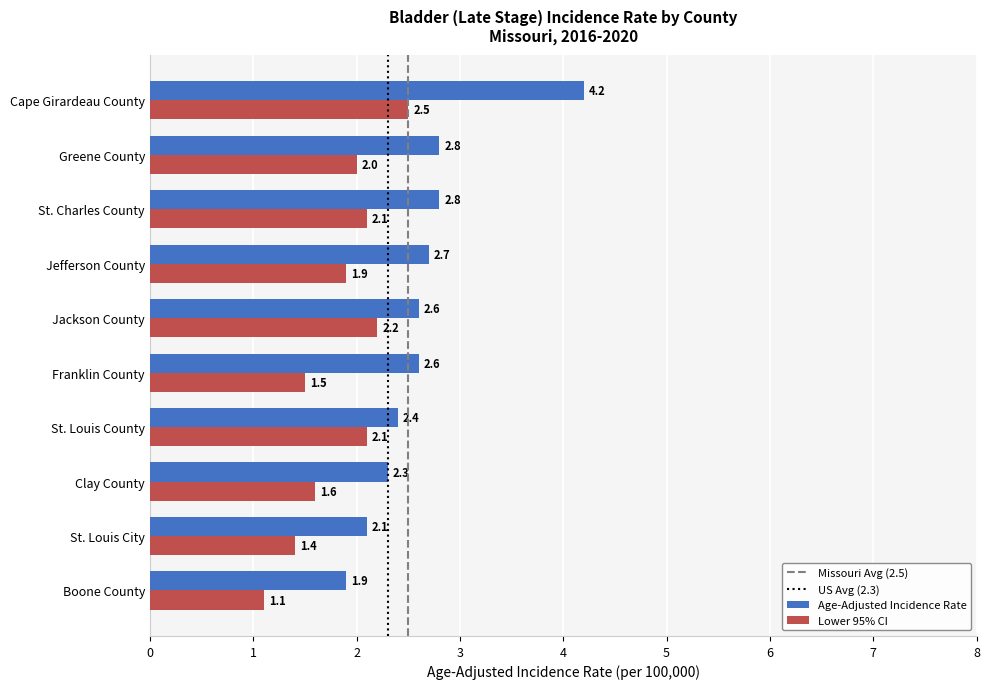

What is the approximate value of Age-Adjusted Incidence Rate at Clay County?

2.3